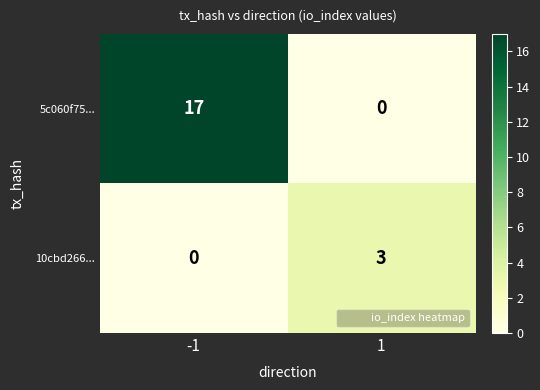

Which series changed the most between -1 and 1?

5c060f75...